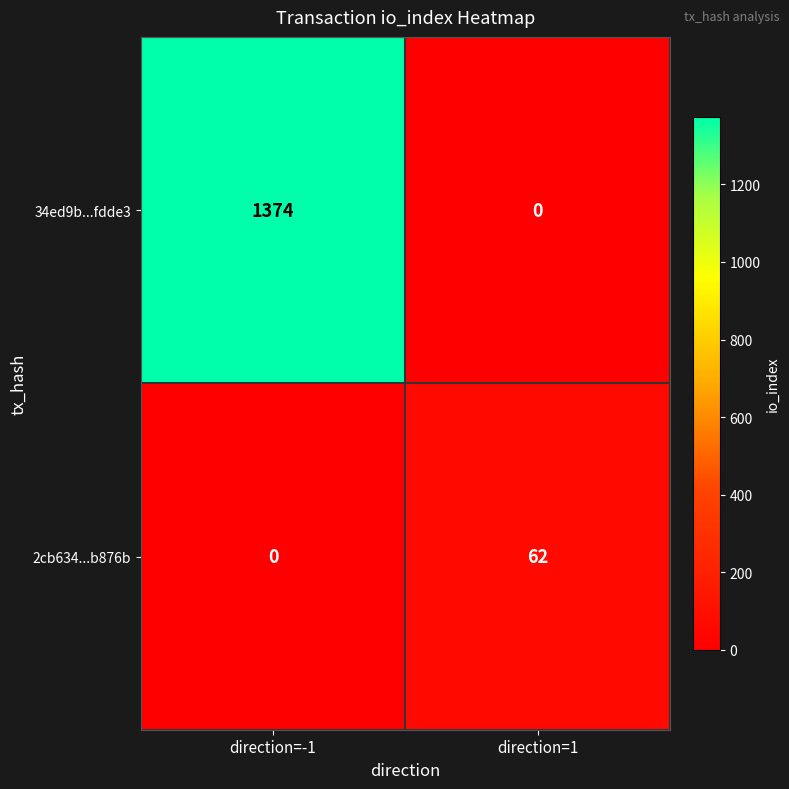

What is the sum of all 2cb634...b876b values?

62